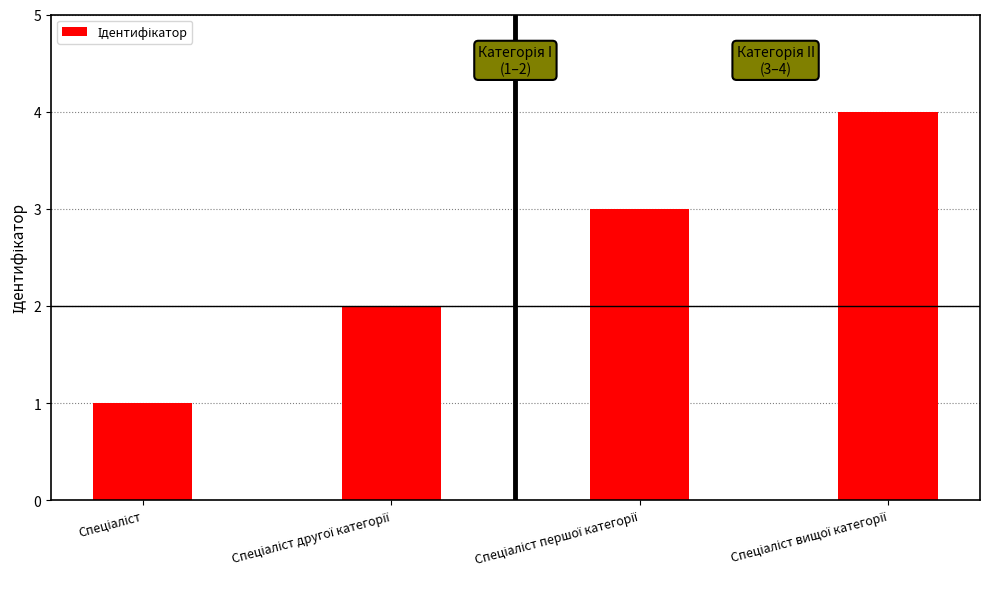

What is the difference between the second highest and second lowest values?

1